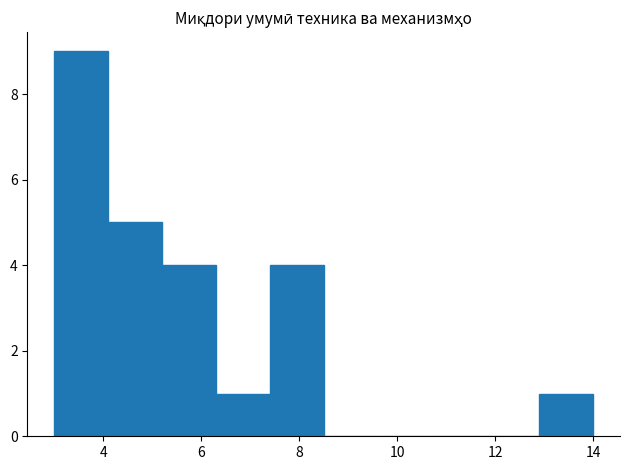

Over which range of the x-axis is the bar tallest?

3.0 to 4.1